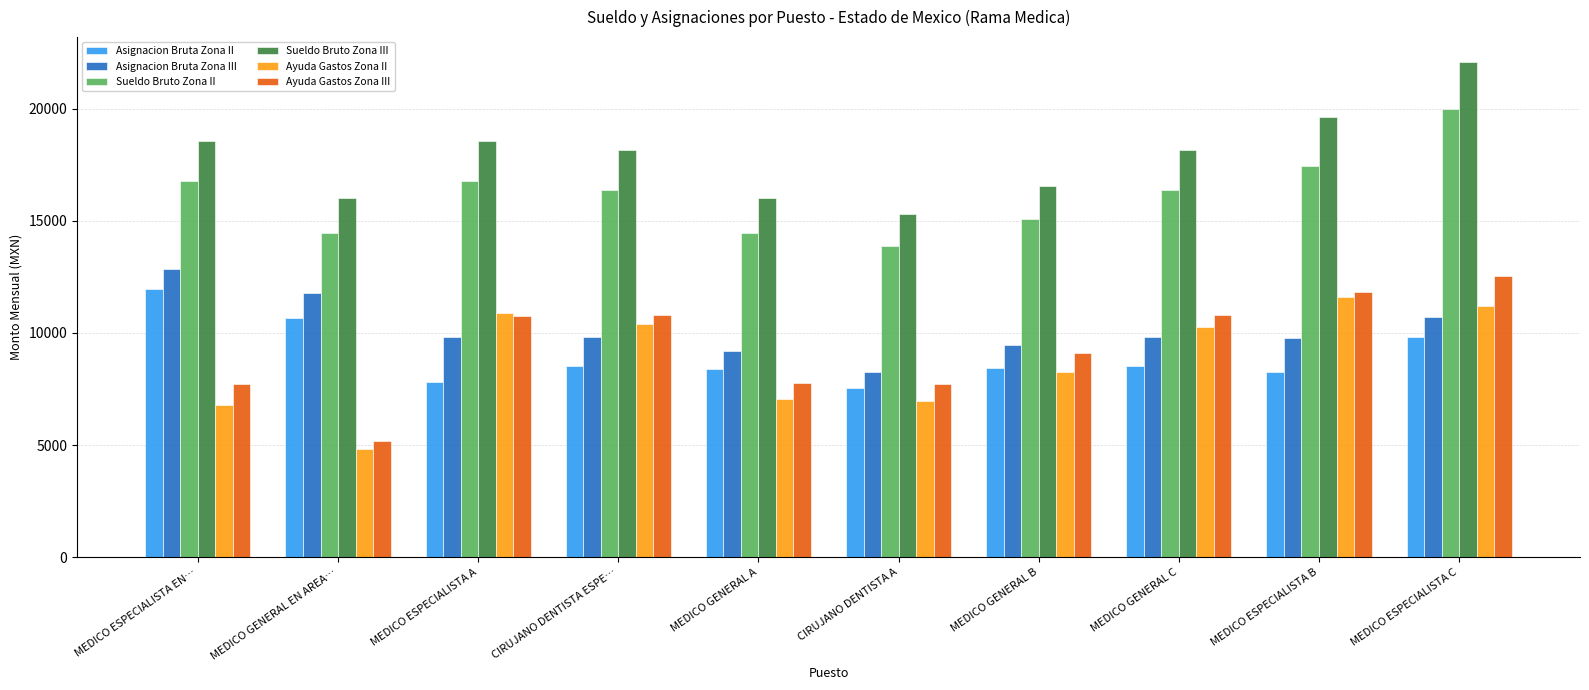

What is the sum of the Ayuda Gastos Zona II values at MEDICO GENERAL A and MEDICO ESPECIALISTA B?

18677